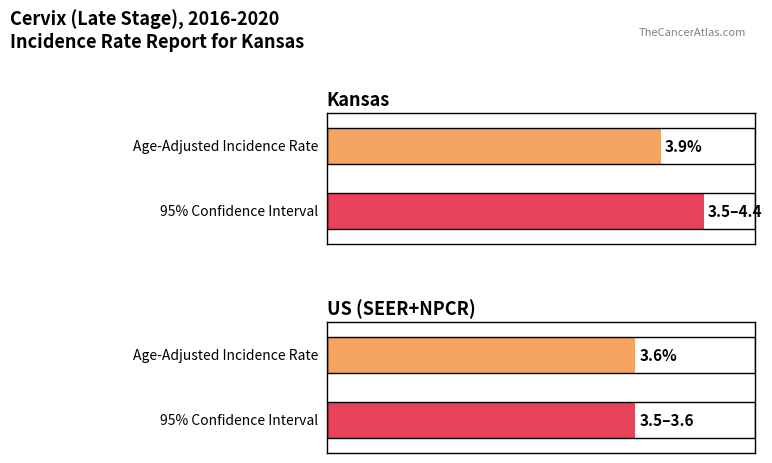

At which label is Age-Adjusted Incidence Rate closest to 3?

US (SEER+NPCR)